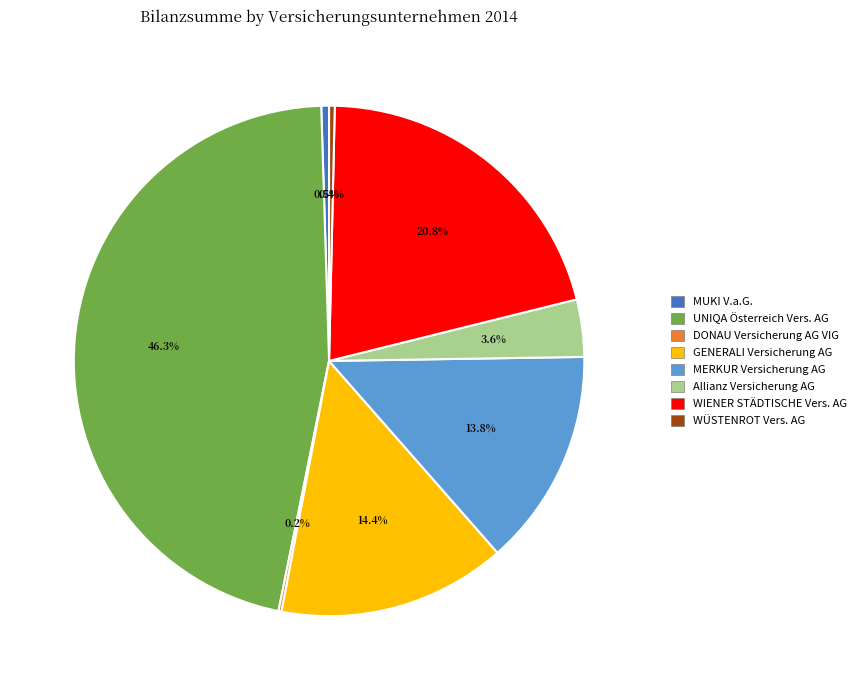

Is the sum of GENERALI Versicherung AG and MUKI V.a.G. greater than half?

No